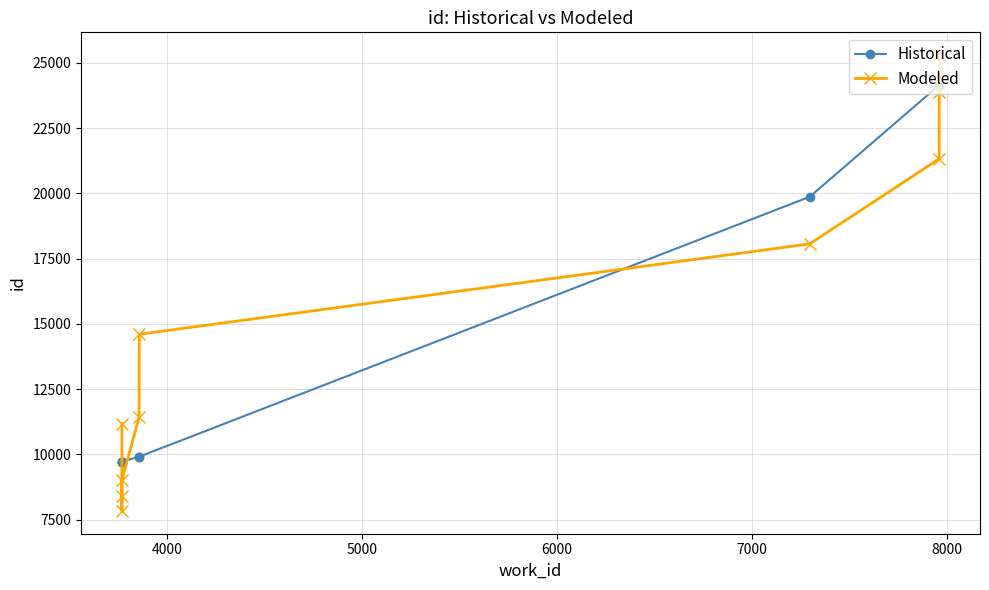

What is the spread (max minus min) of values at 8000?

4691.1